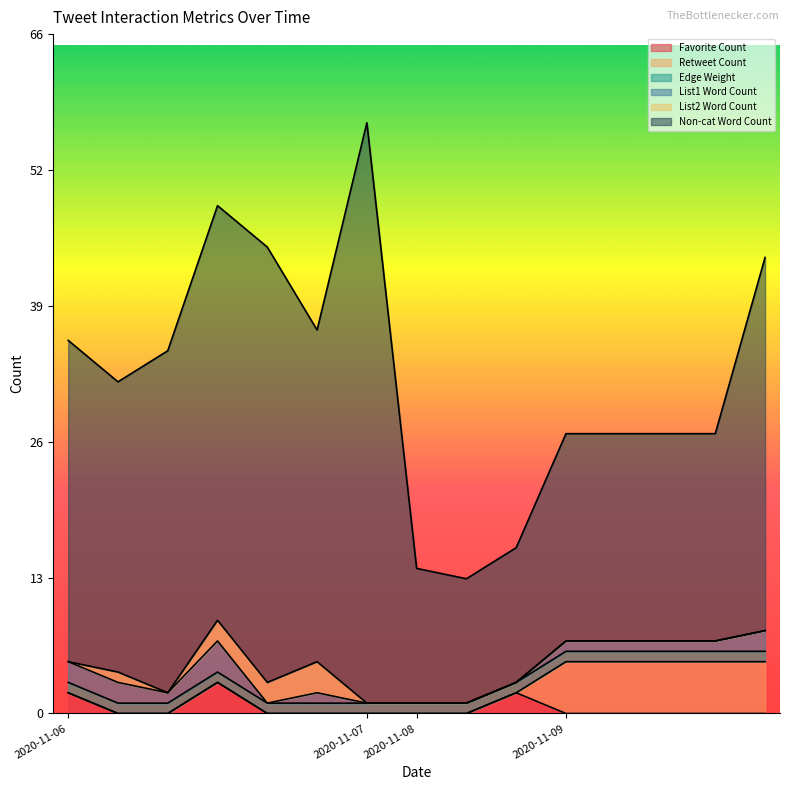

What is the value of the Non-cat Word Count point at the 1st from the left?

31